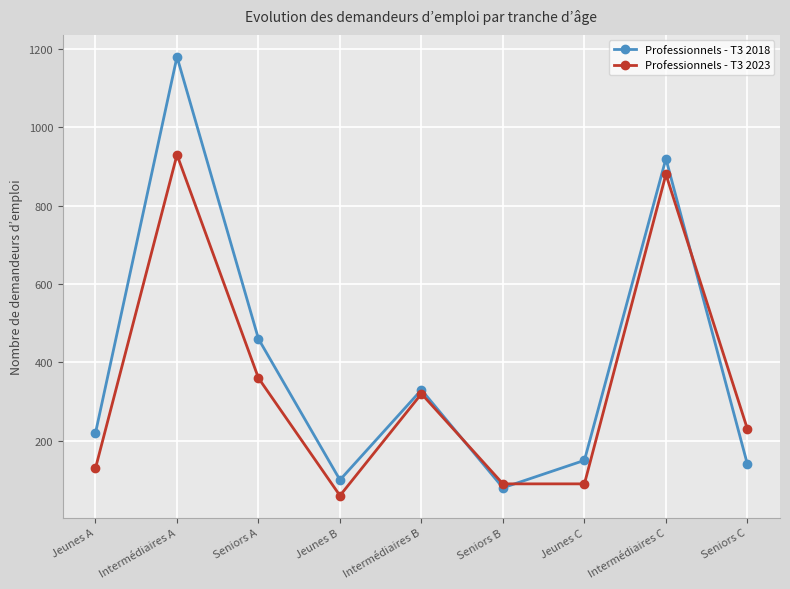

Where is the first local minimum for Professionnels - T3 2023?

Jeunes B